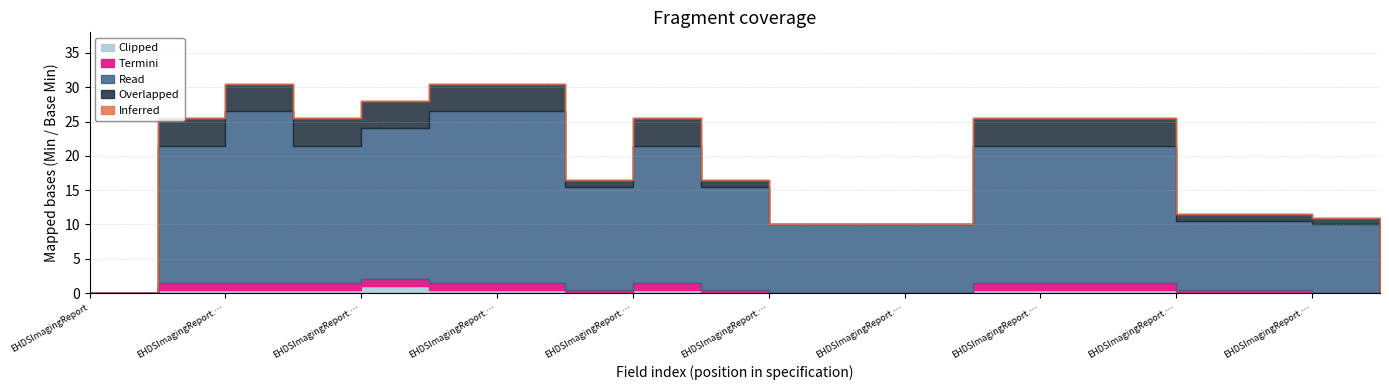

True or false: Inferred and Overlapped intersect in this chart.

False